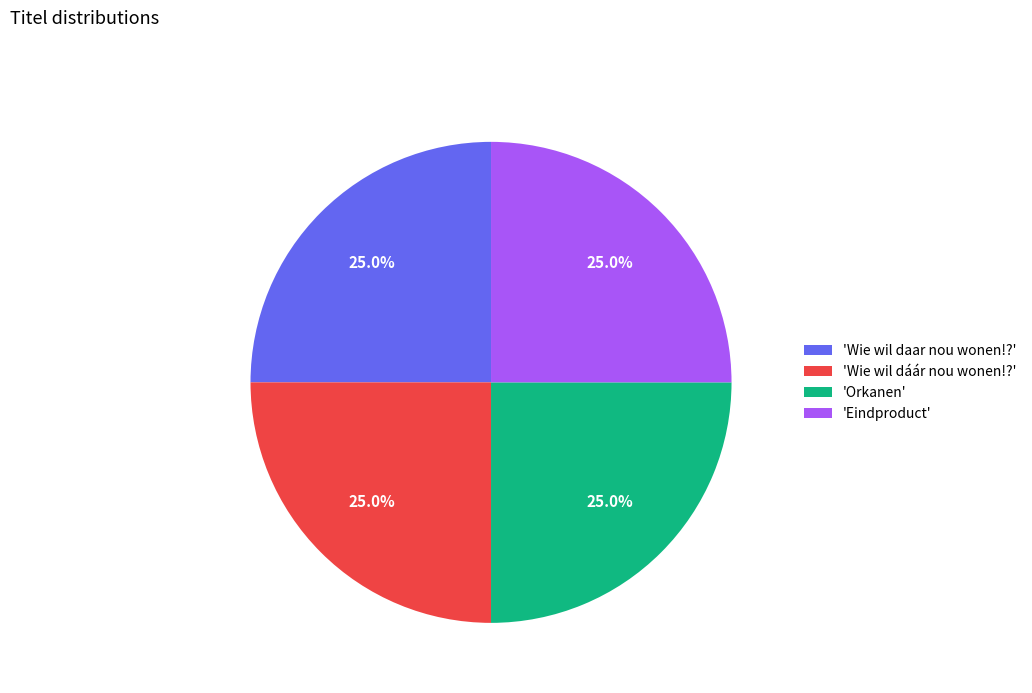

Is there any slice that represents more than half of the pie?

No